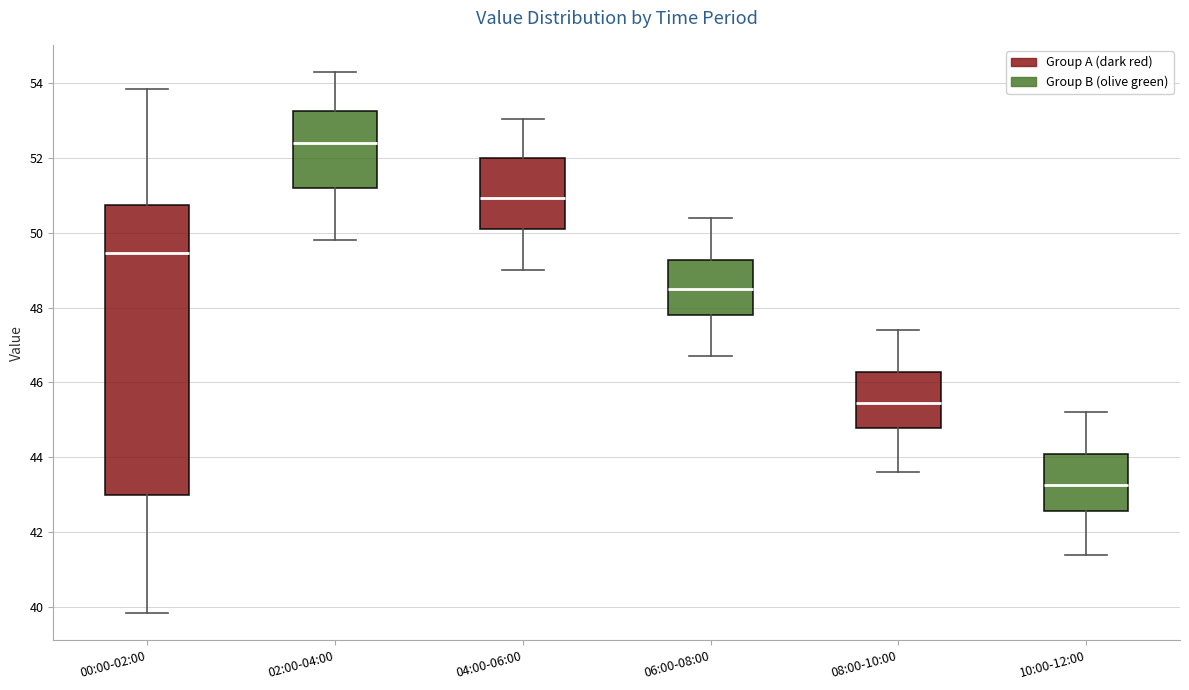

Which box's median line is the lowest?

10:00-12:00